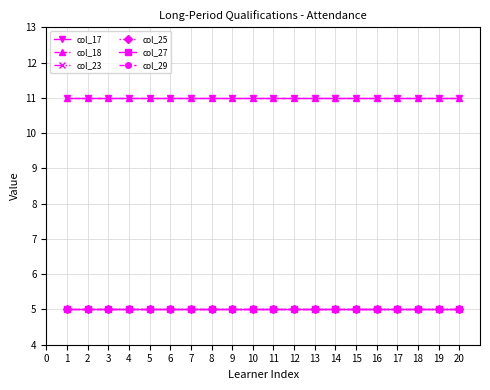

What is the value of the col_17 point at the 1st from the left?

11